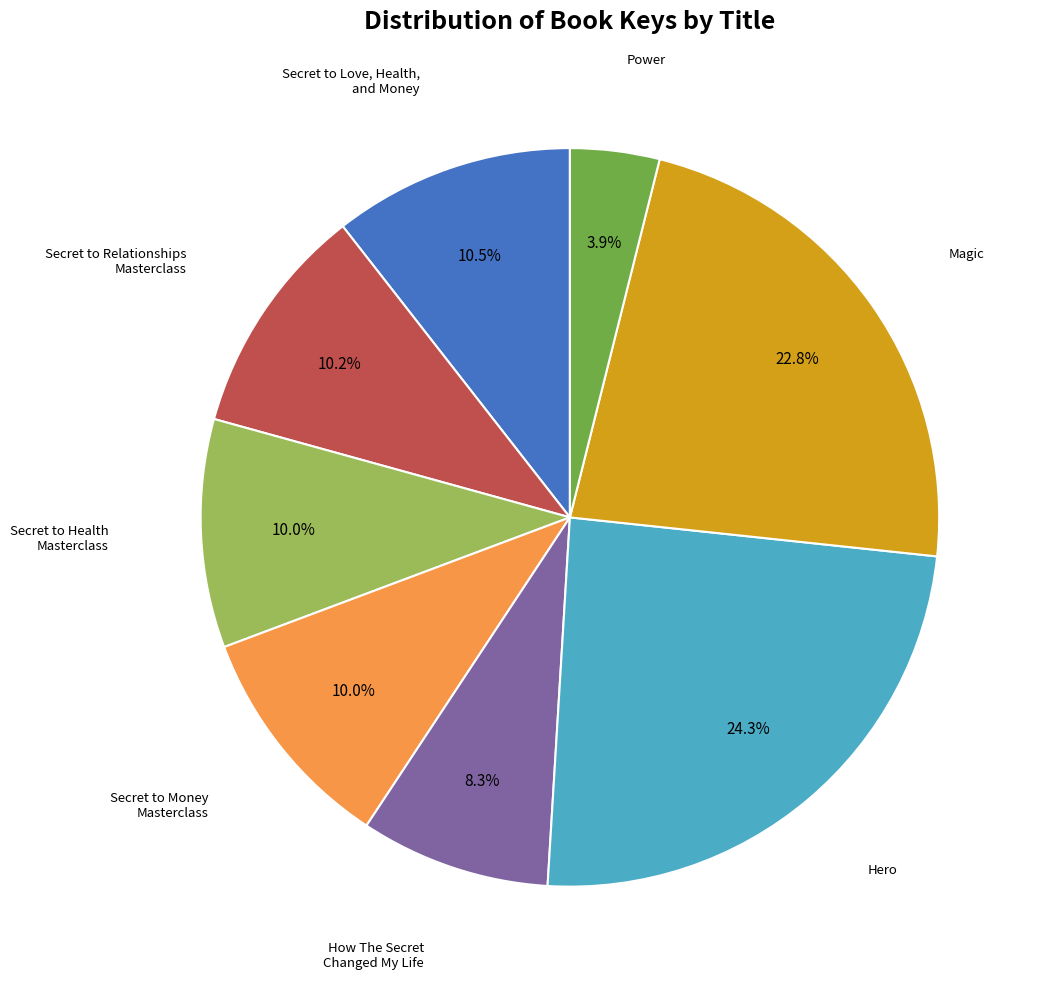

Is there any slice that represents more than half of the pie?

No